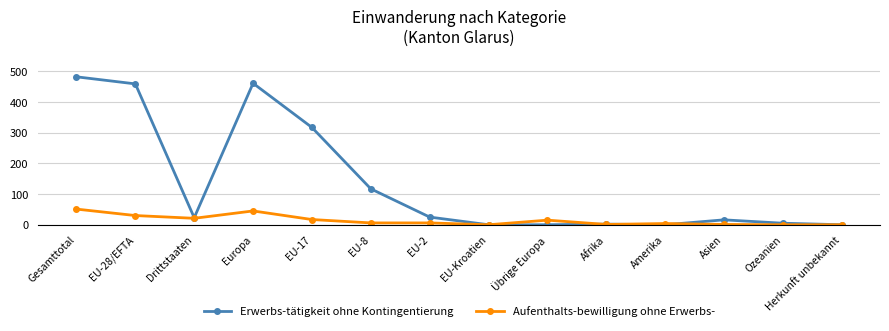

Where is the first local minimum for Erwerbs-tätigkeit ohne Kontingentierung?

Drittstaaten